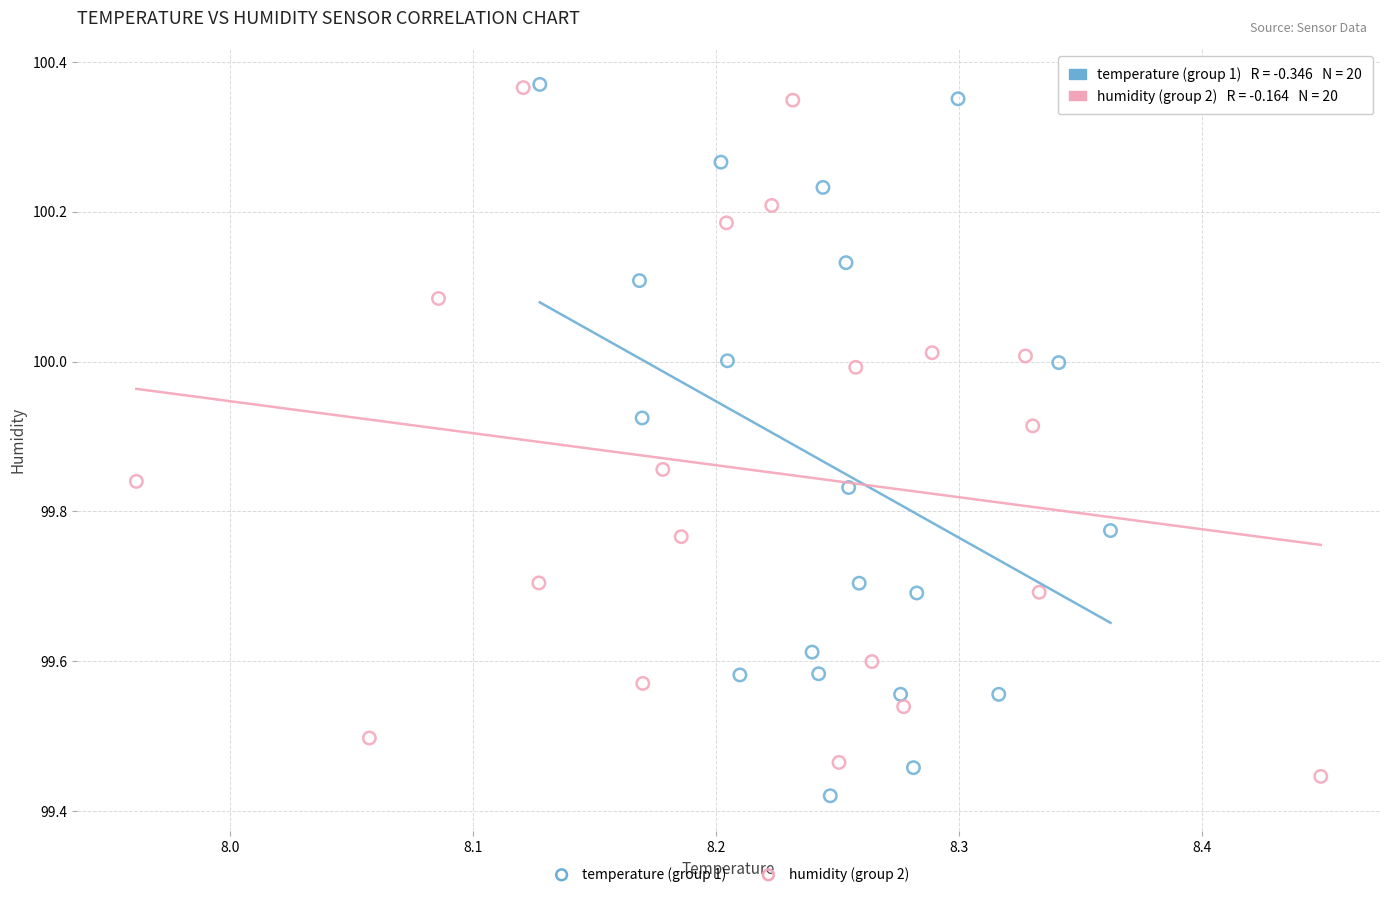

What are all the series names shown in the legend?

temperature (group 1), humidity (group 2)